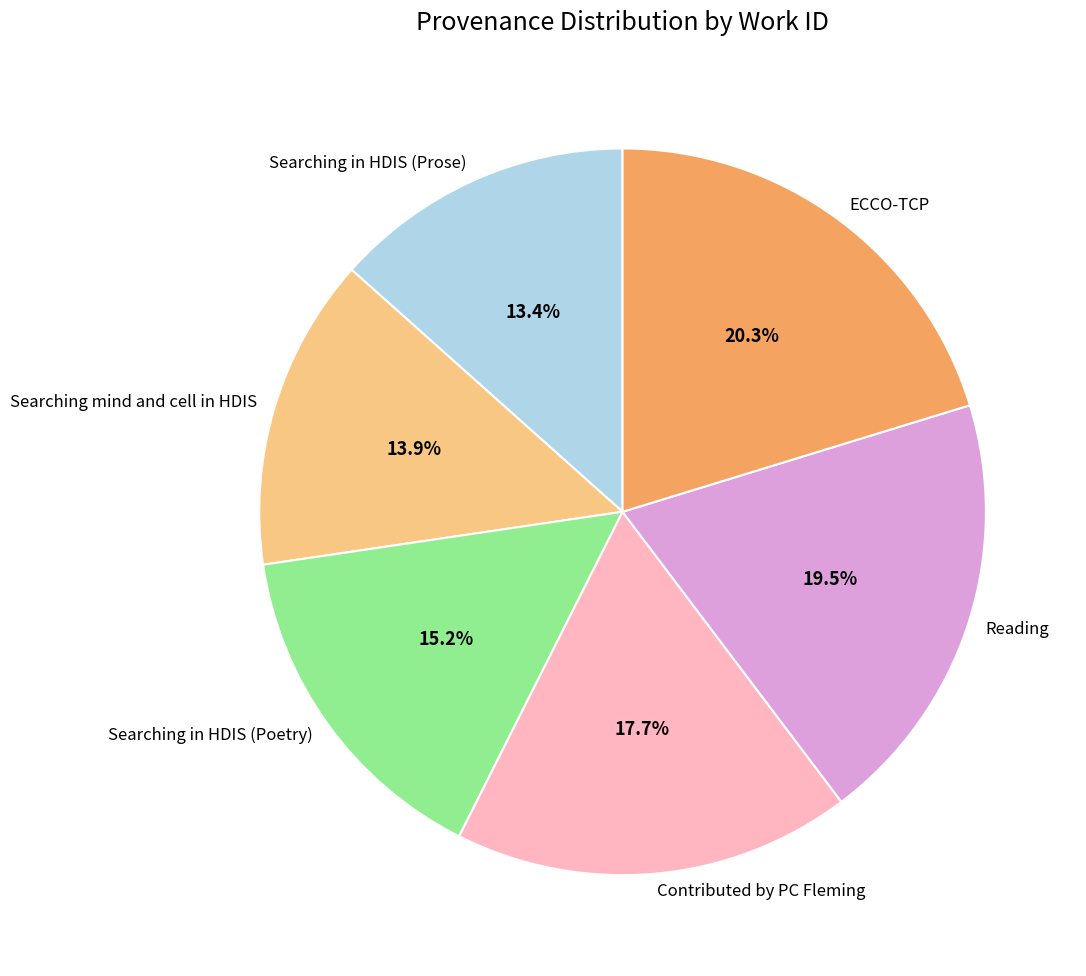

To the nearest percent, what is the combined percentage of Contributed by PC Fleming and Reading?

37%